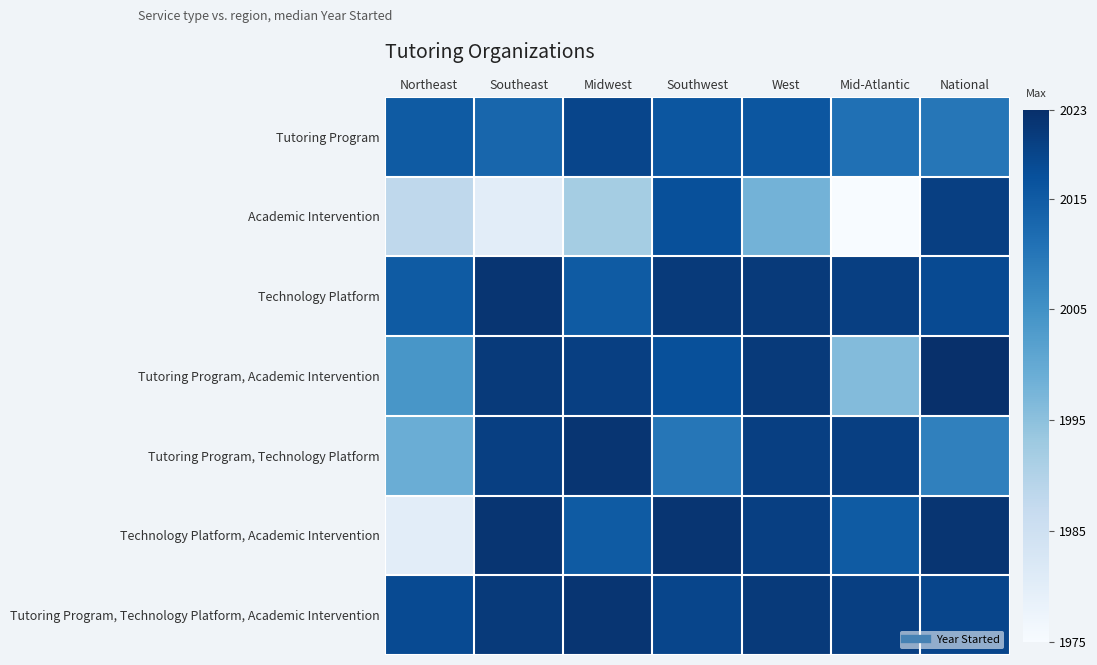

Which series has the largest total across all categories?

Tutoring Program, Technology Platform, Academic Intervention